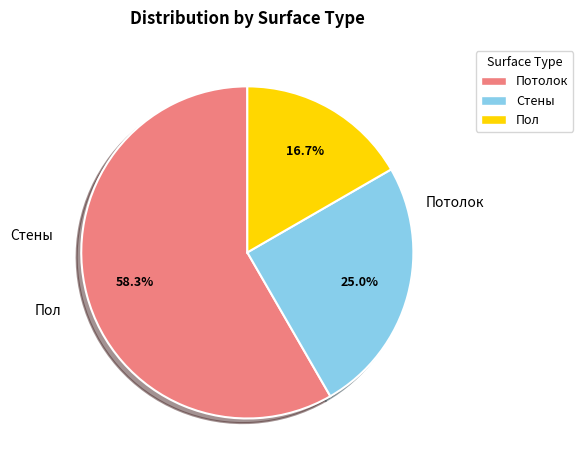

Does Пол represent more than half of the total?

No